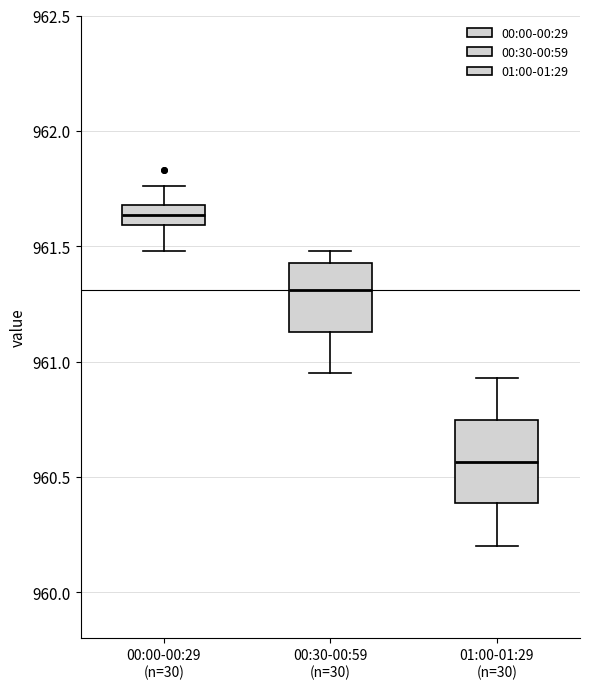

Where does the lower whisker of the box for 00:30-00:59 (n=30) end on the y-axis? The values are not printed on the chart, so give them approximately, as read against the axis.

960.95